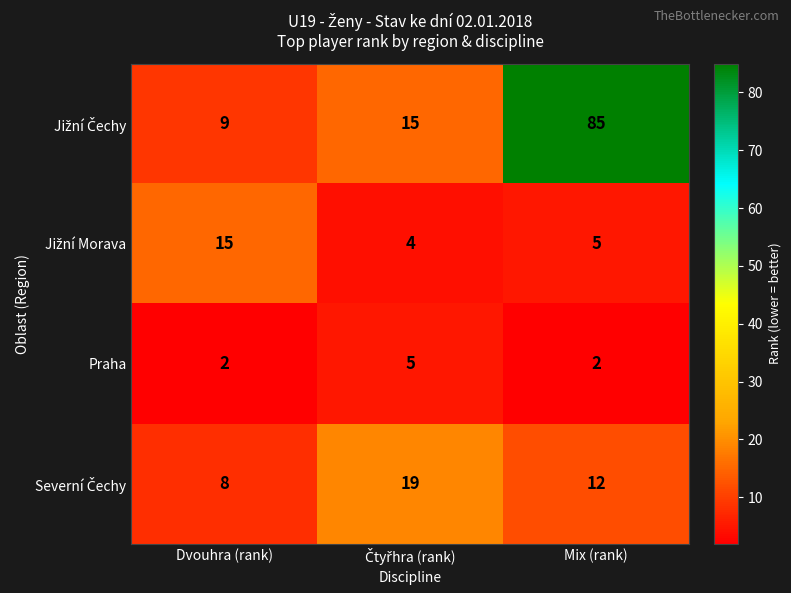

True or false: Praha has a value of 3 at Dvouhra (rank).

False